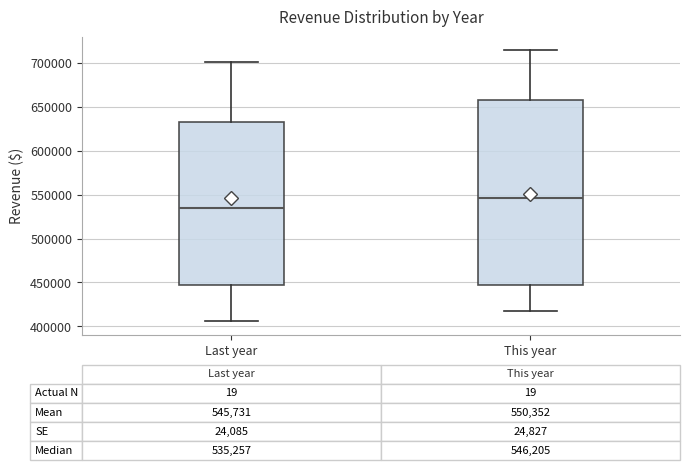

Which box has the highest median line?

This year